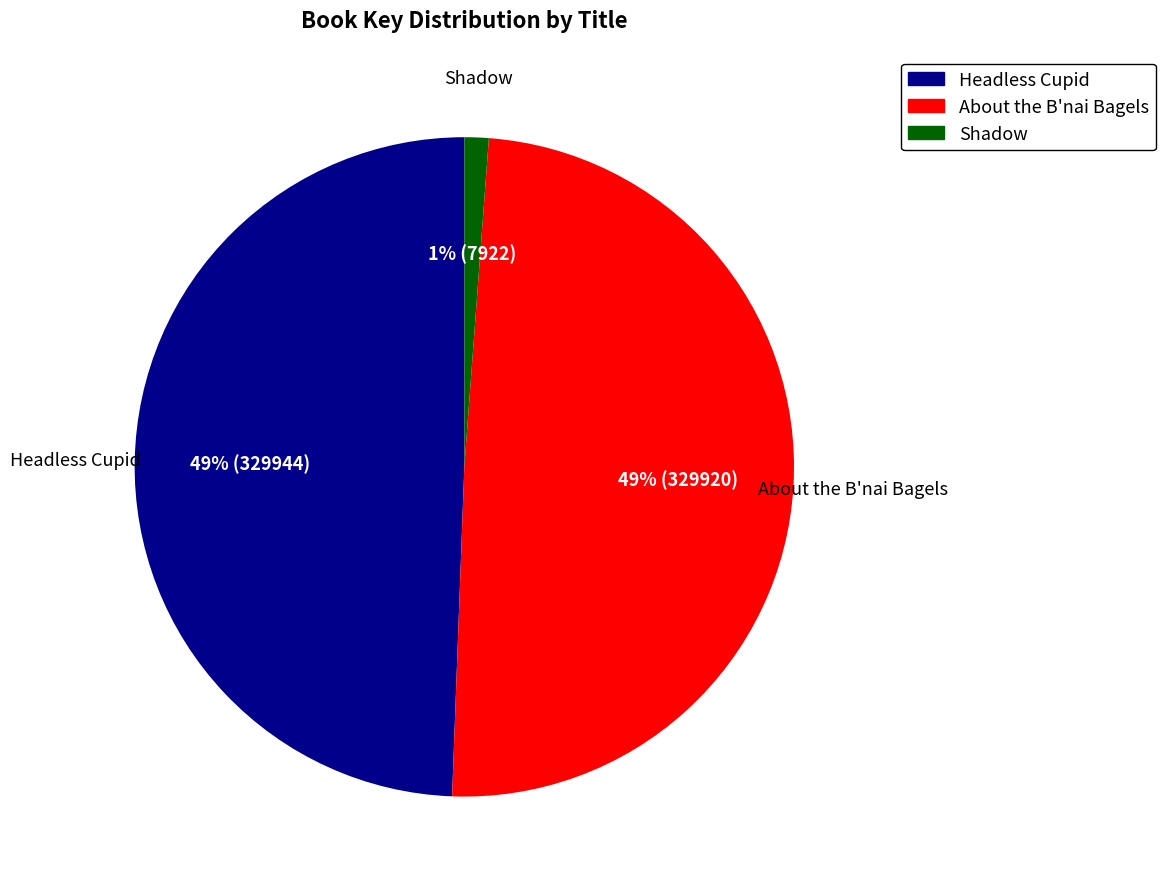

To the nearest percent, what is the difference between the largest and smallest slice percentages?

48%